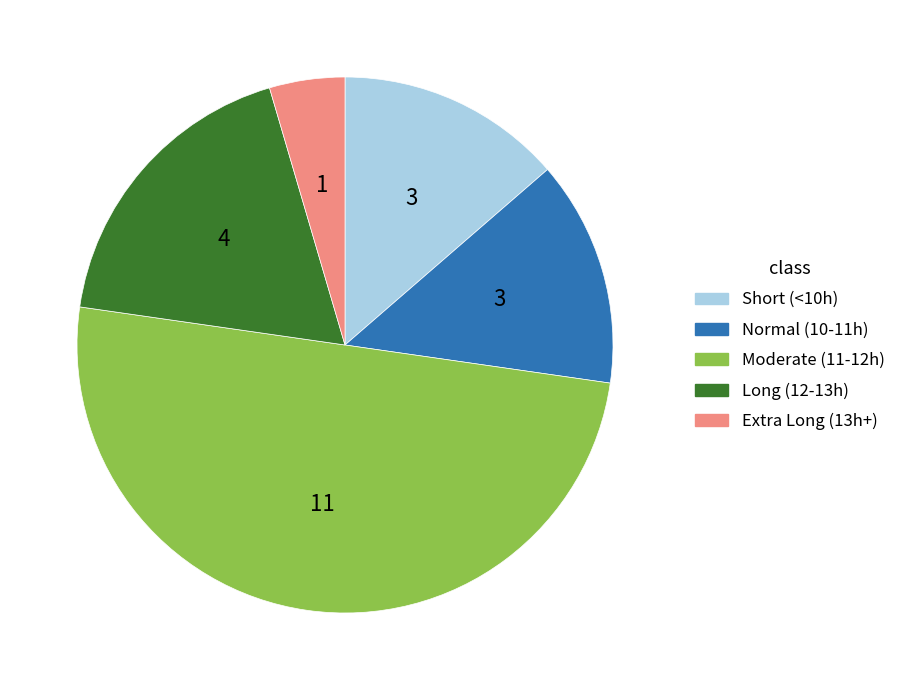

What is the largest slice in the pie chart?

Moderate (11-12h)